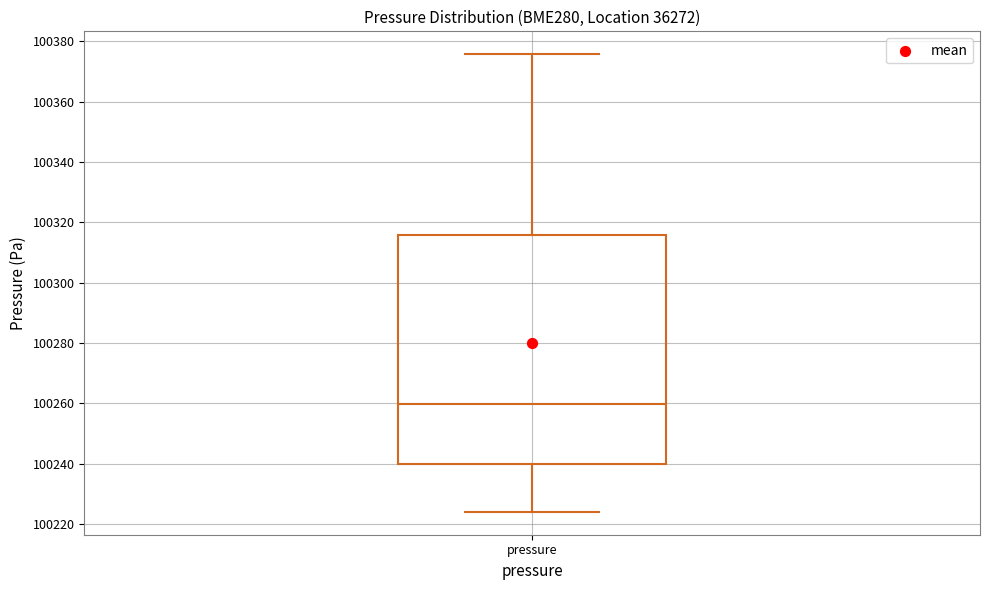

Where is the upper edge of the box for pressure on the y-axis? The values are not printed on the chart, so give them approximately, as read against the axis.

100316